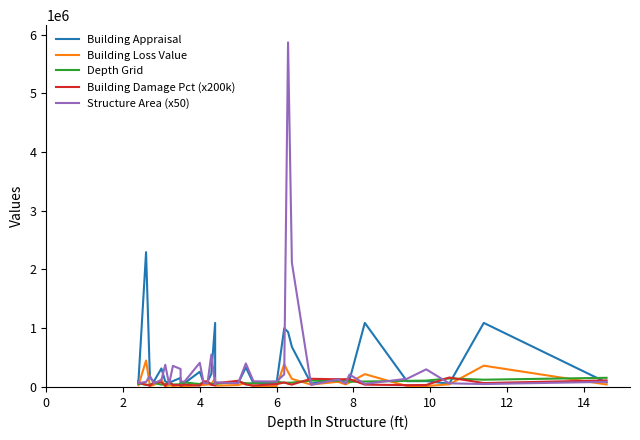

How many interior local peaks does the Building Loss Value series have?

11